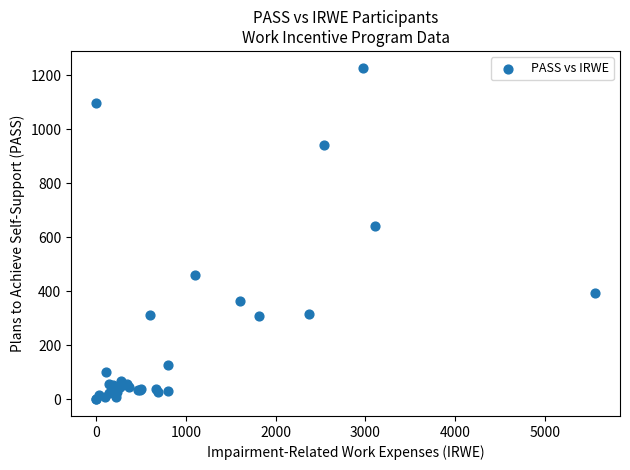

What Y value in the scatter plot is closest to 614?

643